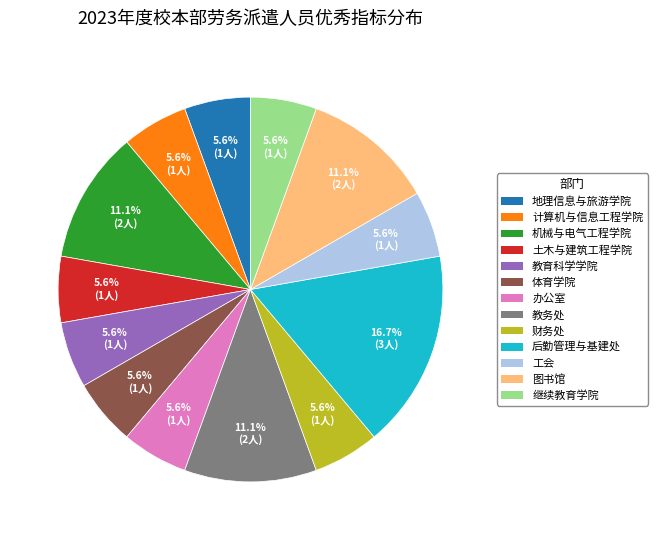

How many segments does this pie chart have?

13